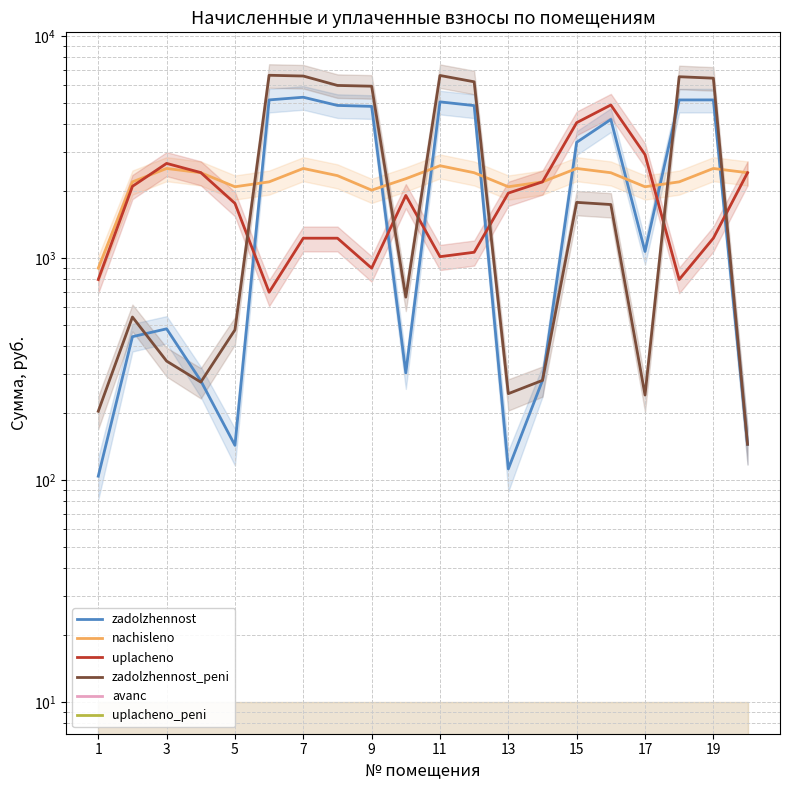

Which series has the largest total across all categories?

zadolzhennost_peni